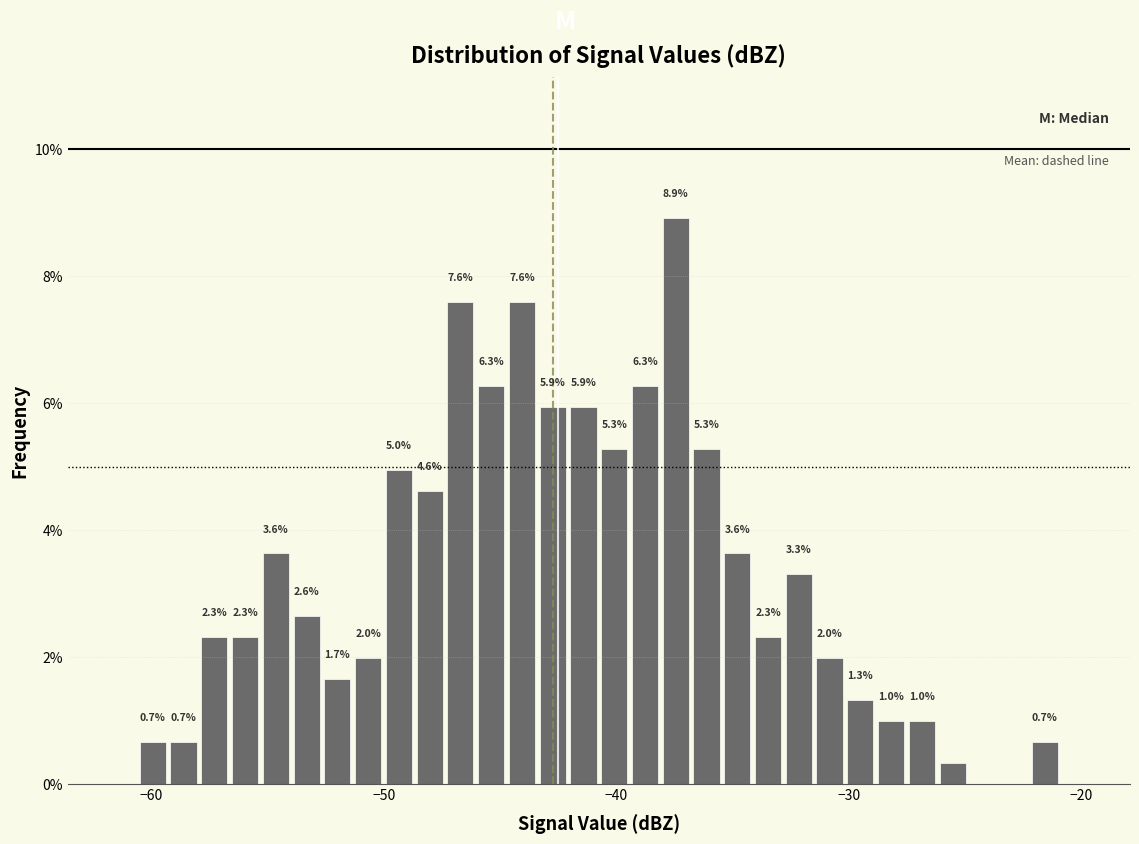

Read against the x-axis, roughly where is the centre of the tallest bar?

-37